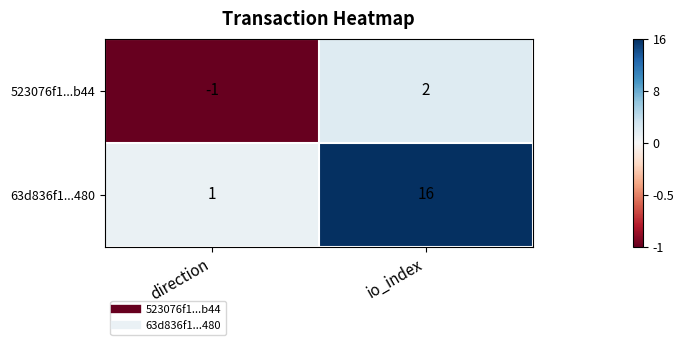

How many categories are shown in the chart?

2